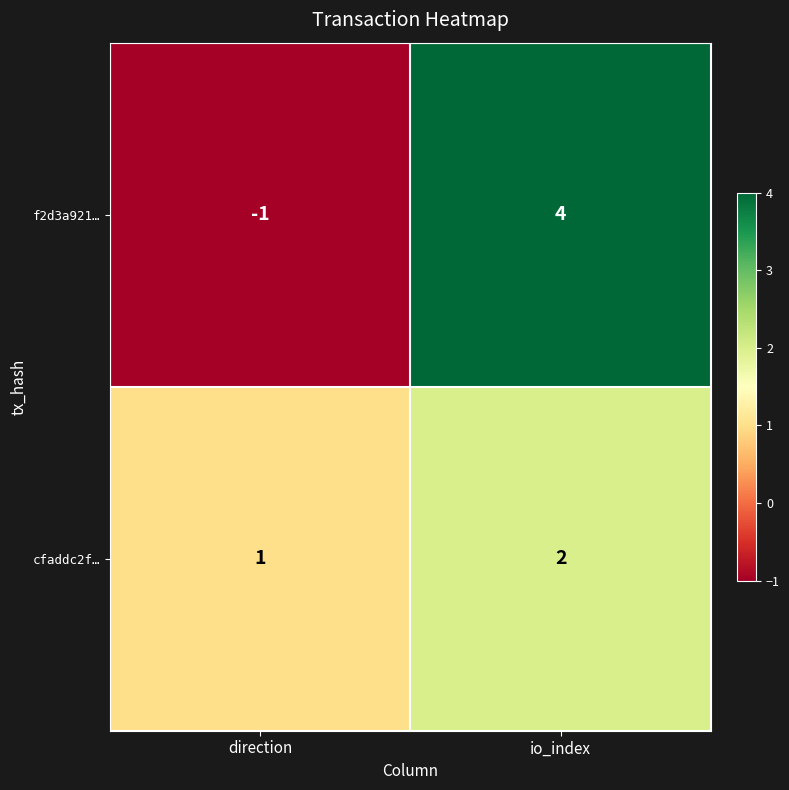

Which category has the lowest value in the f2d3a921… series?

direction